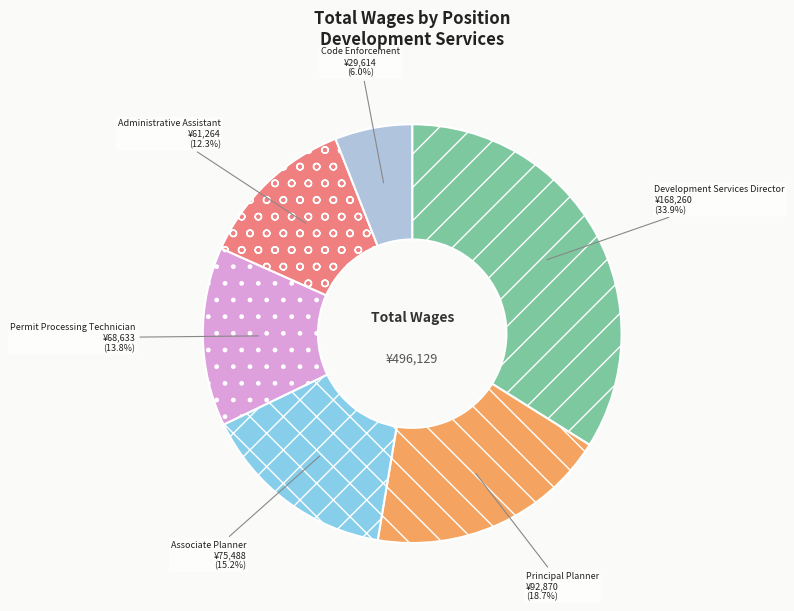

To the nearest percent, what is the combined percentage of Code Enforcement and Principal Planner?

25%